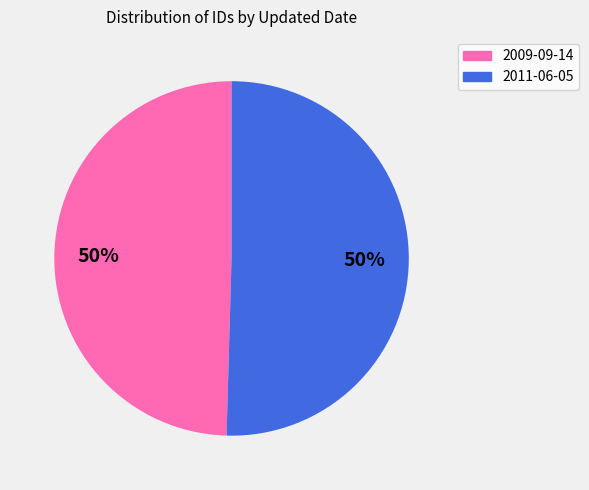

Is it true that 2009-09-14 is 57% of the pie?

False